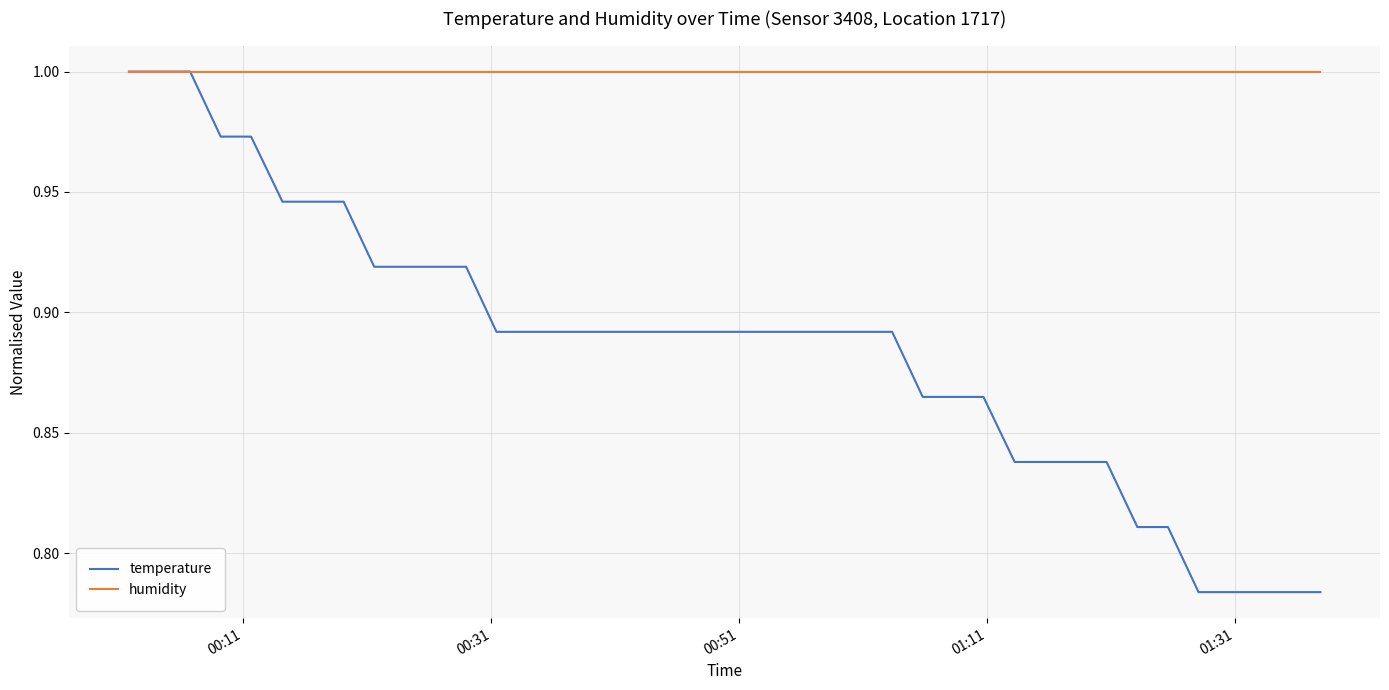

Which series has the largest range (max minus min)?

temperature